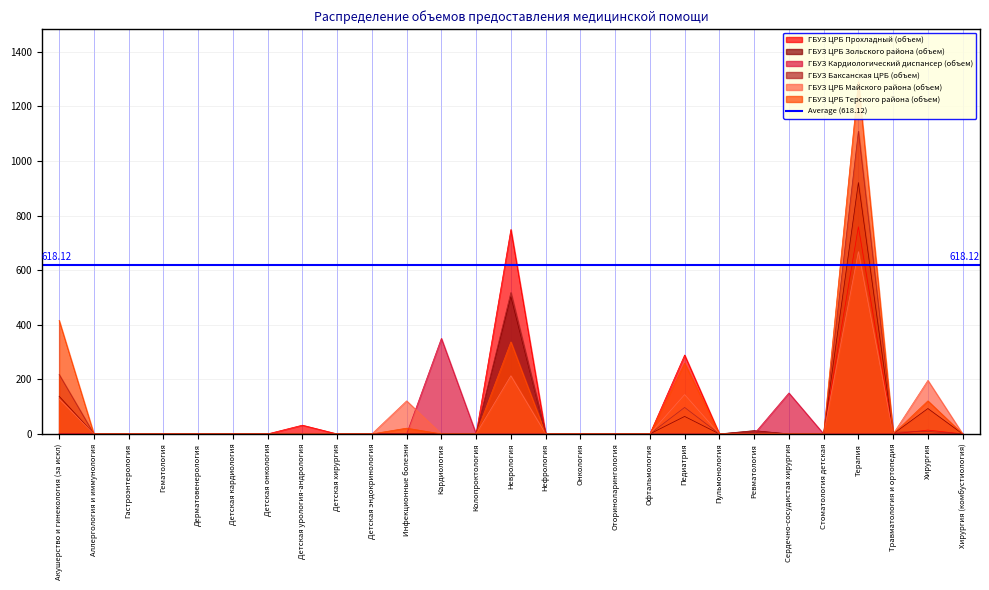

Which category has the highest value in the ГБУЗ ЦРБ Зольского района (объем) series?

Терапия